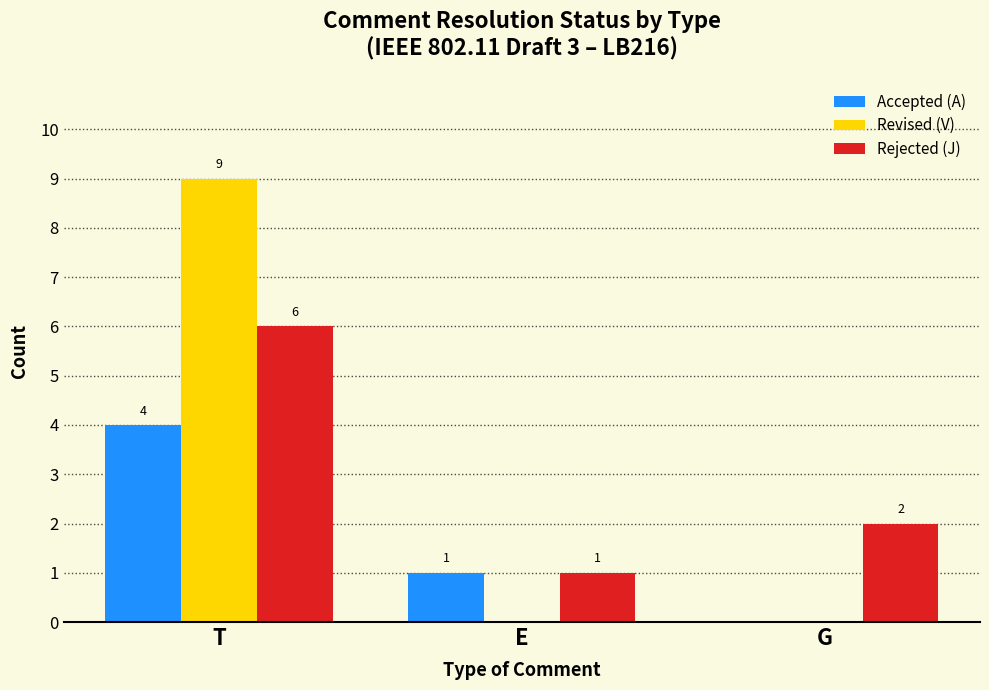

What are all the series names shown in the legend?

Accepted (A), Revised (V), Rejected (J)